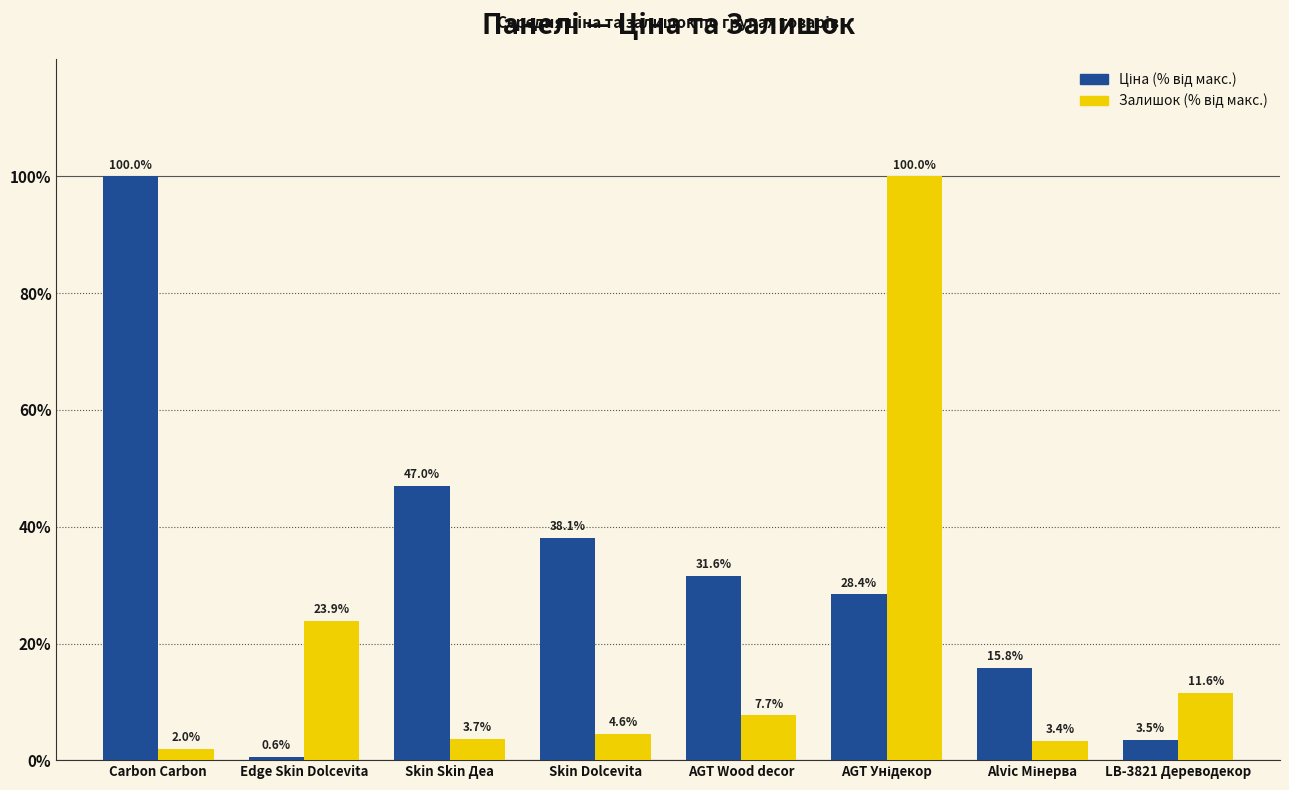

At how many categories does at least one series exceed 13?

7